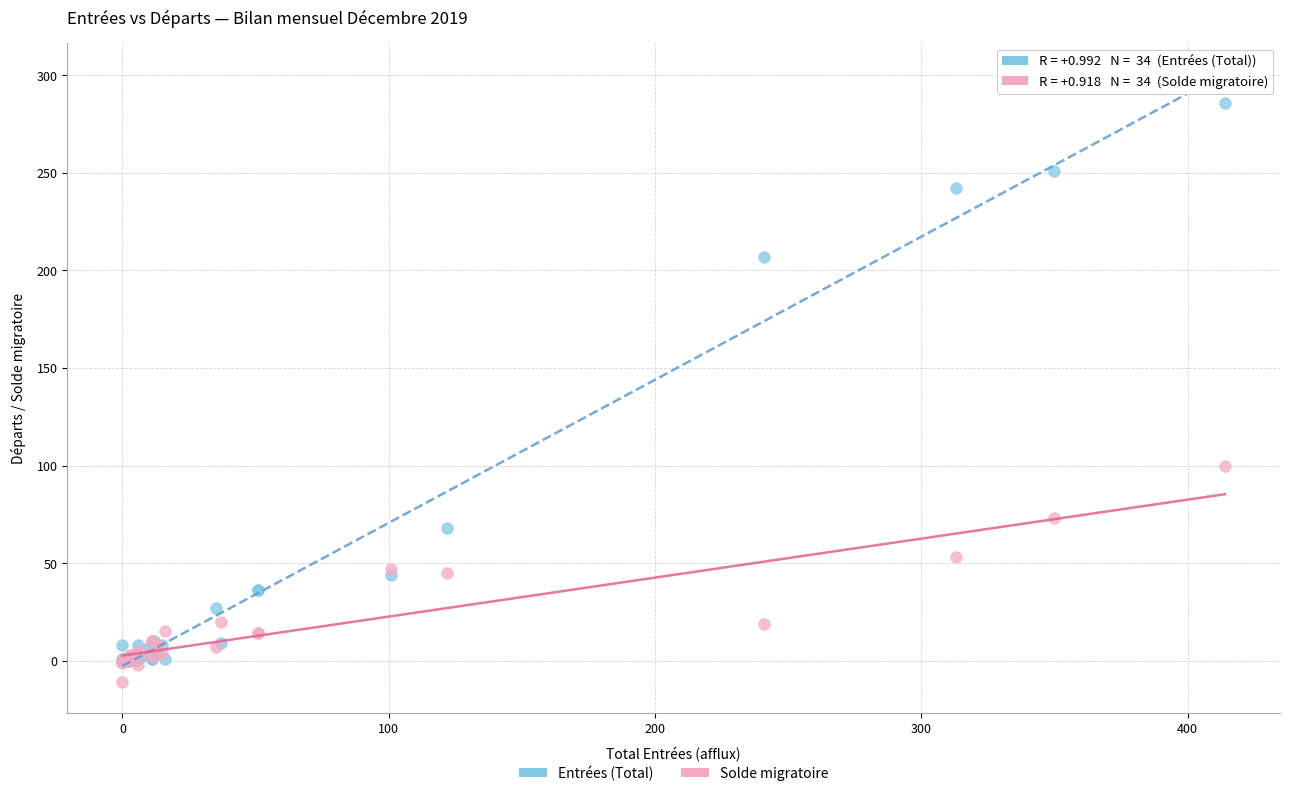

In the Entrées (Total) series, what Y value is closest to 143?

207